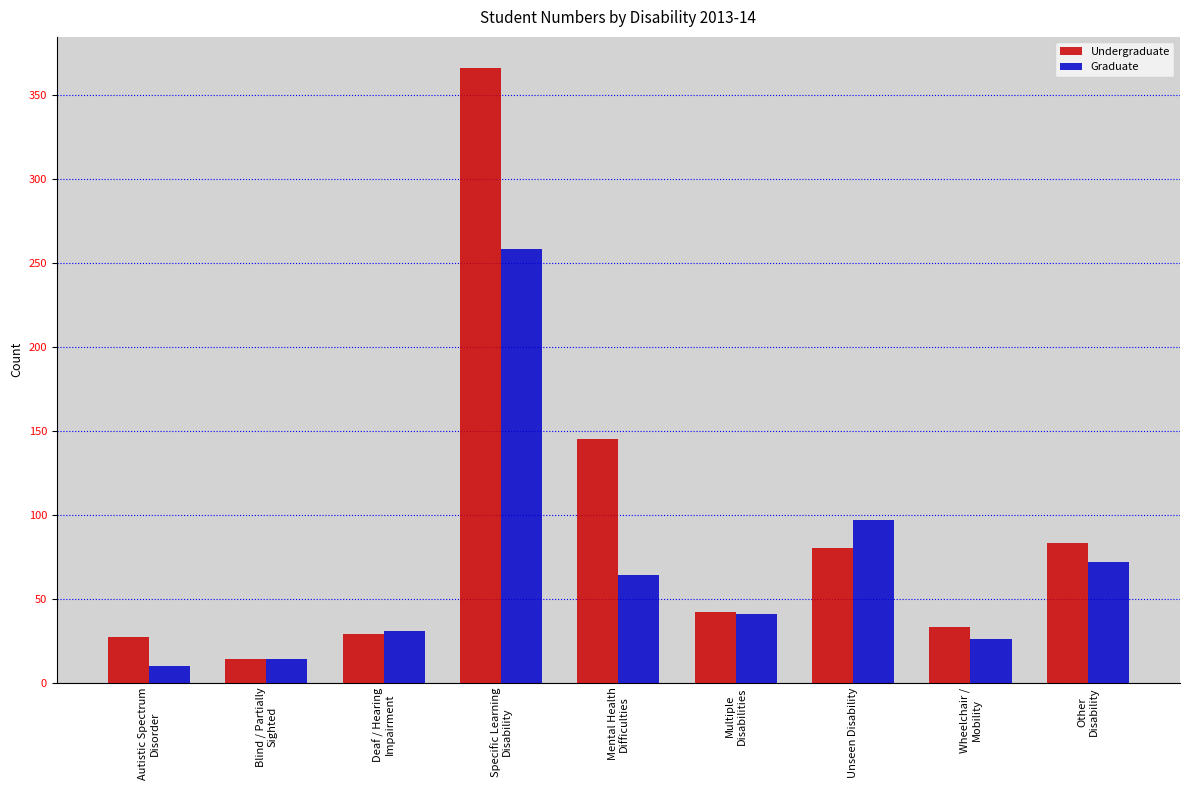

At which label is Undergraduate closest to 190?

Mental Health
Difficulties